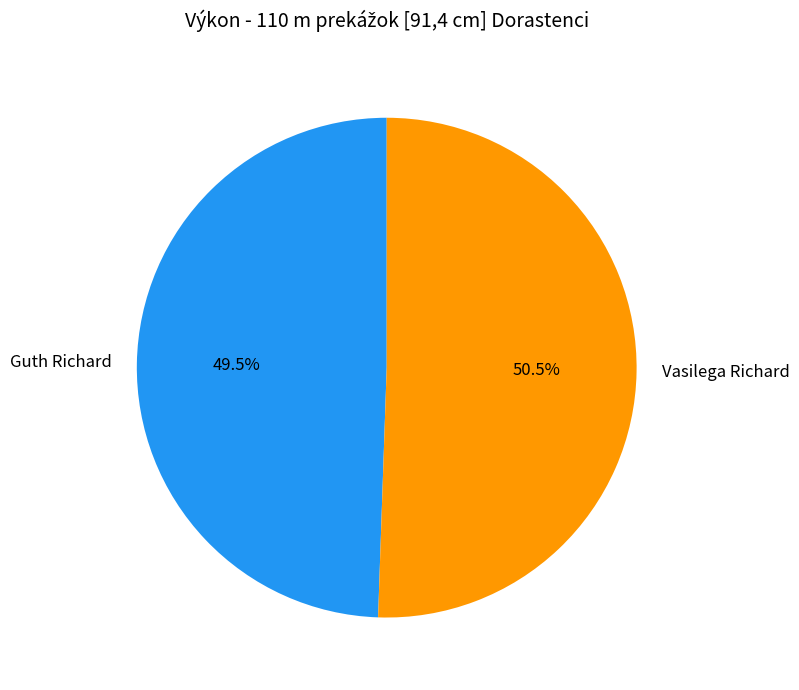

What is the ratio of the value at Vasilega Richard to the value at Guth Richard?

1.0